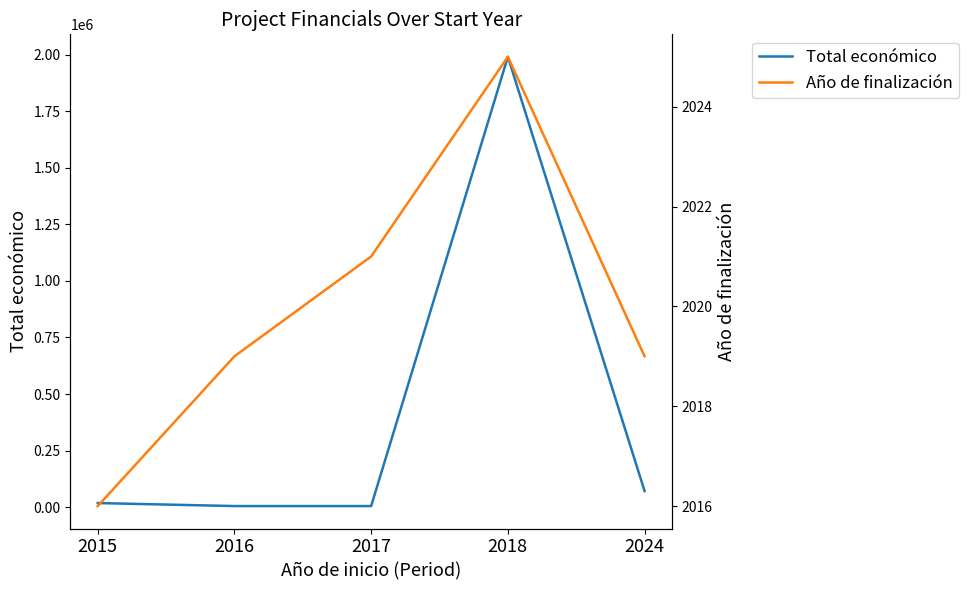

Between 2017 and 2024, which series saw the biggest shift?

Total económico